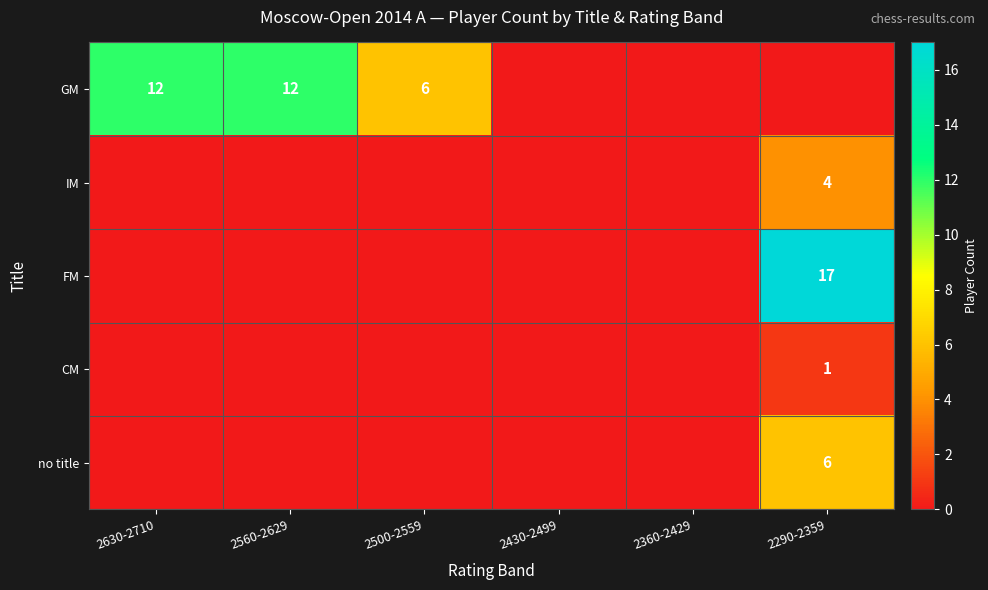

The no title series shows 4 at 2290-2359. True or false?

False